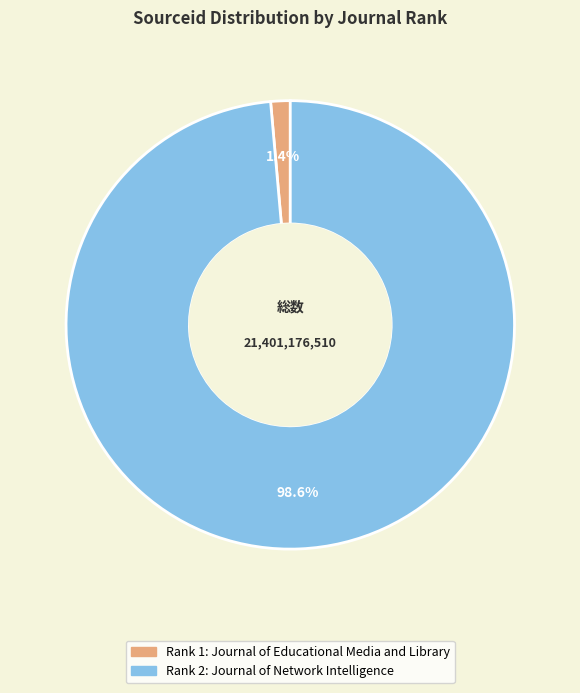

Which category has the smallest portion of the pie?

Journal of Educational Media and Library